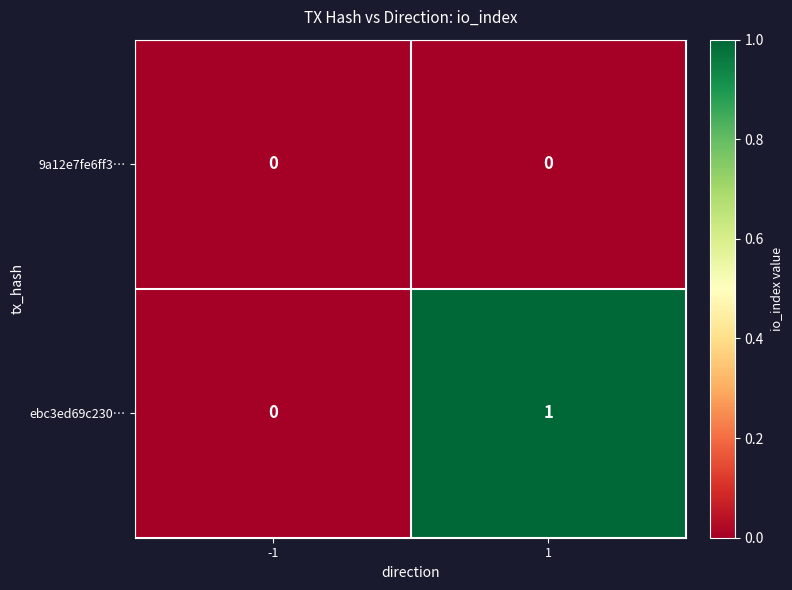

At which category is the sum across all series the highest?

1